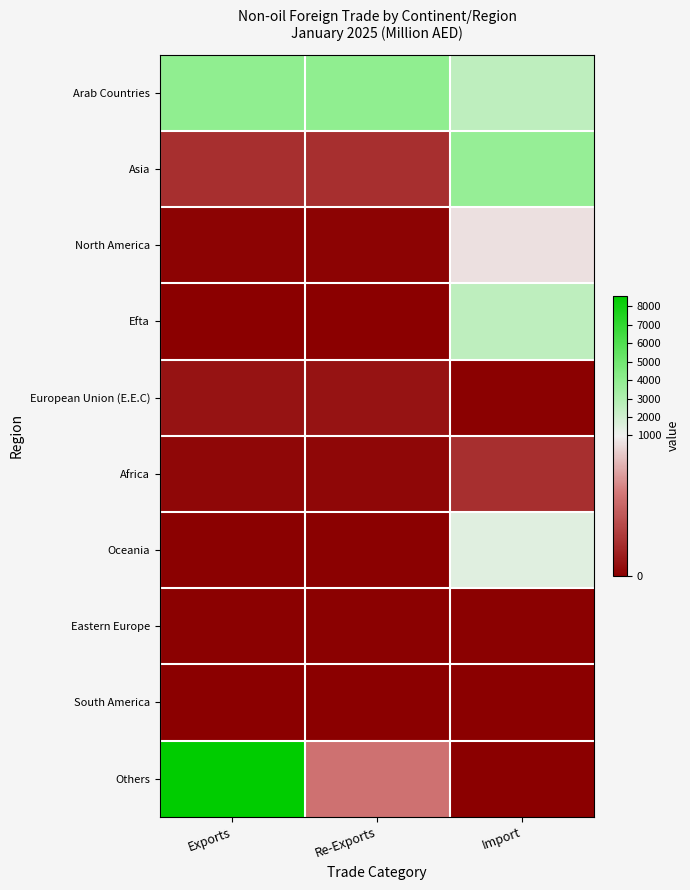

Reading left to right, transcribe all the data shown in this chart.

Arab Countries: Exports=3976.3	Re-Exports=3976.3	Import=2558.3
Asia: Exports=235.3	Re-Exports=235.3	Import=3776.3
North America: Exports=17.4	Re-Exports=17.4	Import=934.7
Efta: Exports=0.4	Re-Exports=0.4	Import=2532.0
European Union (E.E.C): Exports=96.1	Re-Exports=96.1	Import=10.9
Africa: Exports=42.3	Re-Exports=42.3	Import=232.8
Oceania: Exports=10.3	Re-Exports=10.3	Import=1487.3
Eastern Europe: Exports=14.1	Re-Exports=14.1	Import=13.9
South America: Exports=2.2	Re-Exports=2.2	Import=0.0
Others: Exports=8587.4	Re-Exports=545.7	Import=0.0